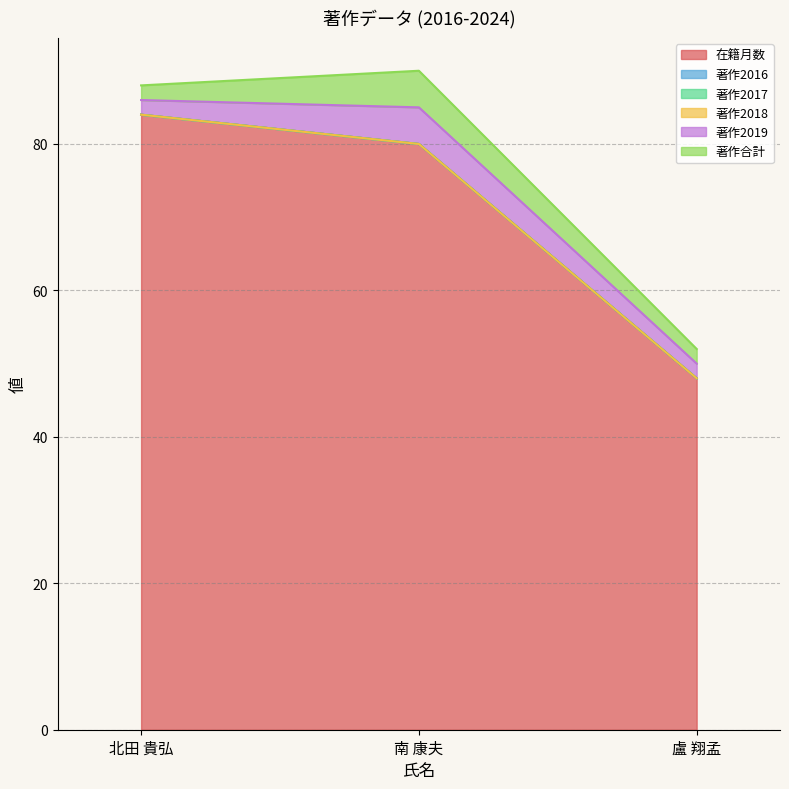

What is the sum of all 著作合計 values?

9